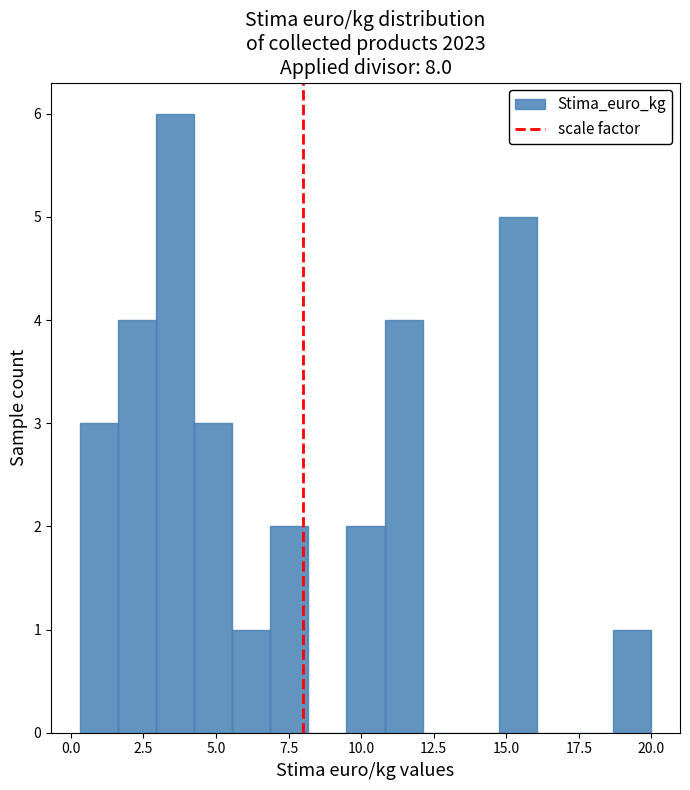

Read against the x-axis, roughly where is the centre of the tallest bar?

3.5